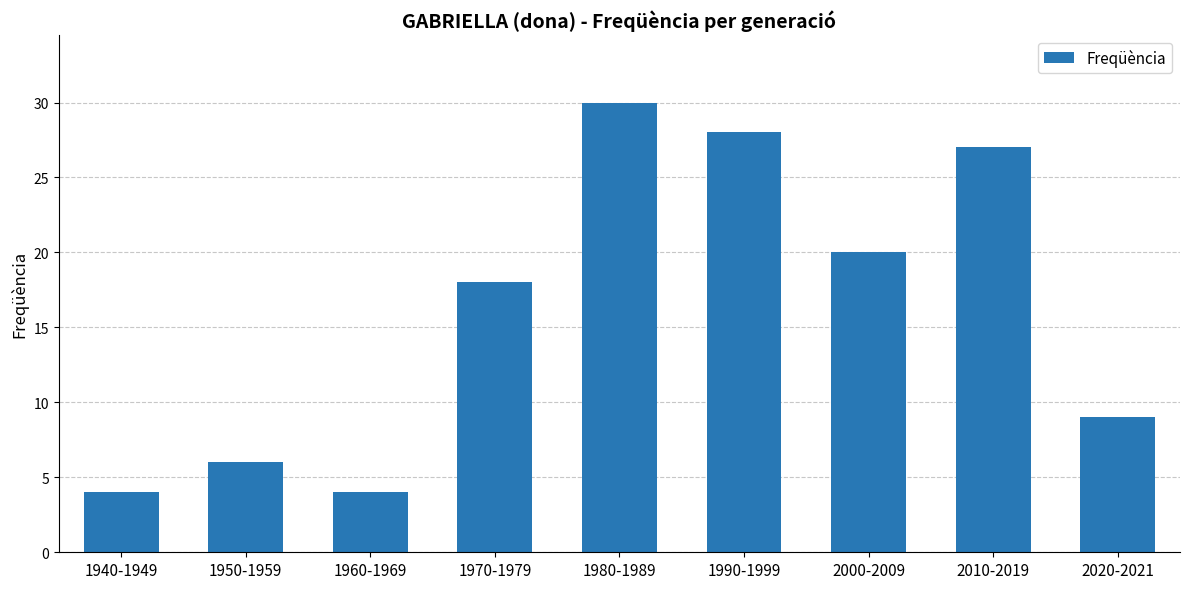

How many data points are less than 18?

4